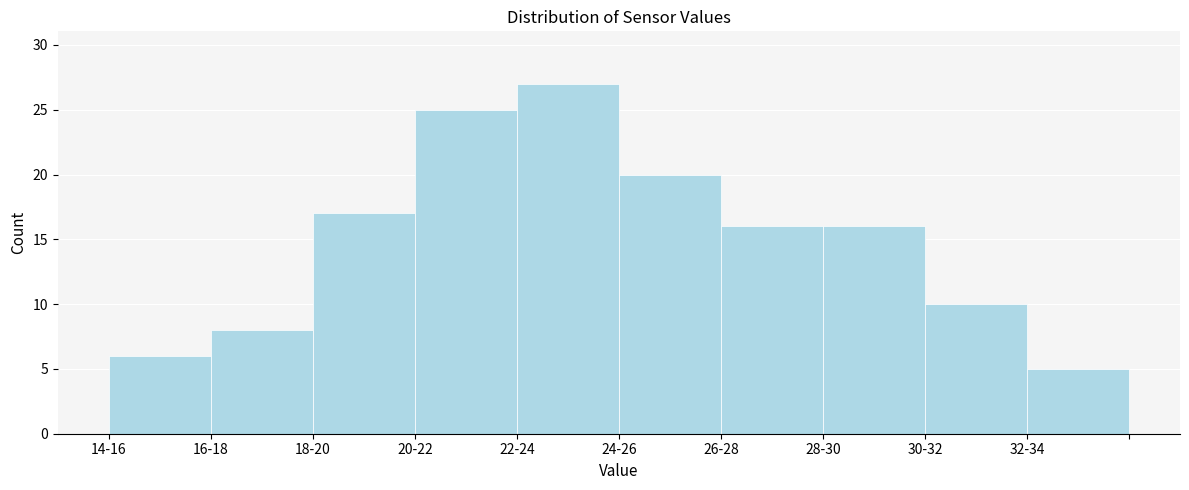

Reading left to right, list all the values displayed in this chart.

14-16=6	16-18=8	18-20=17	20-22=25	22-24=27	24-26=20	26-28=16	28-30=16	30-32=10	32-34=5